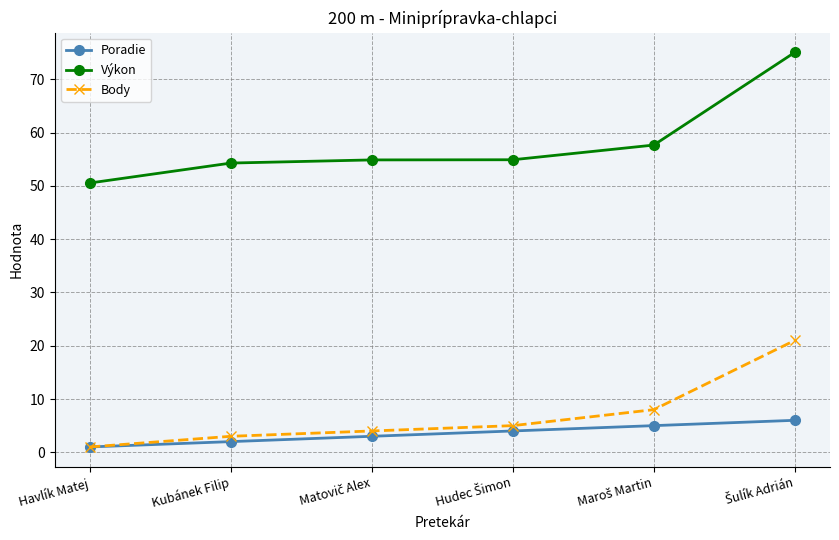

Reading left to right, list all the values displayed in this chart.

Poradie: 1.0	2.0	3.0	4.0	5.0	6.0
Výkon: 50.6	54.3	54.9	54.9	57.7	75.1
Body: 1.0	3.0	4.0	5.0	8.0	21.0